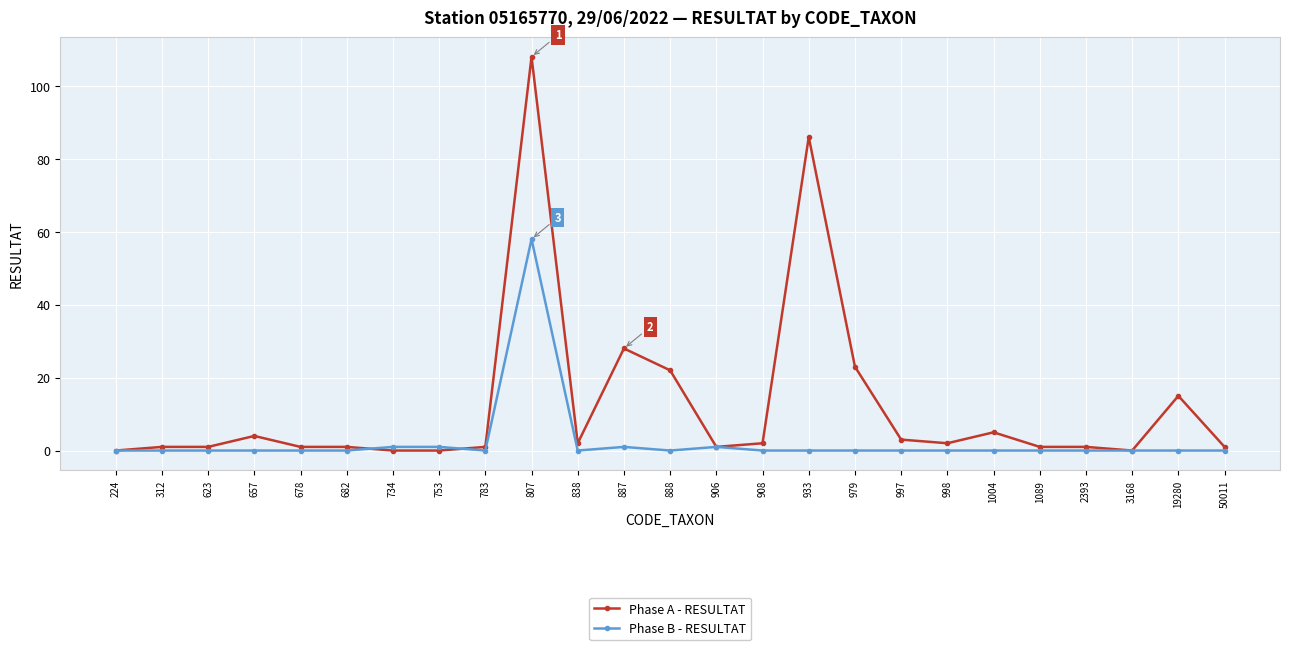

What is the total value across all series at 888?

22